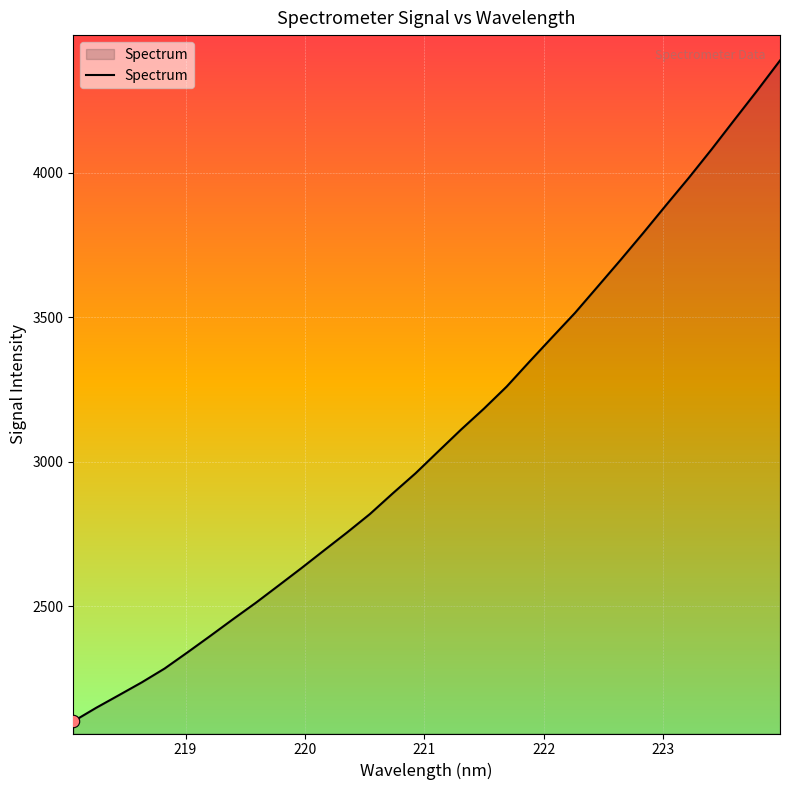

What is the difference between the maximum and minimum values?

2287.8